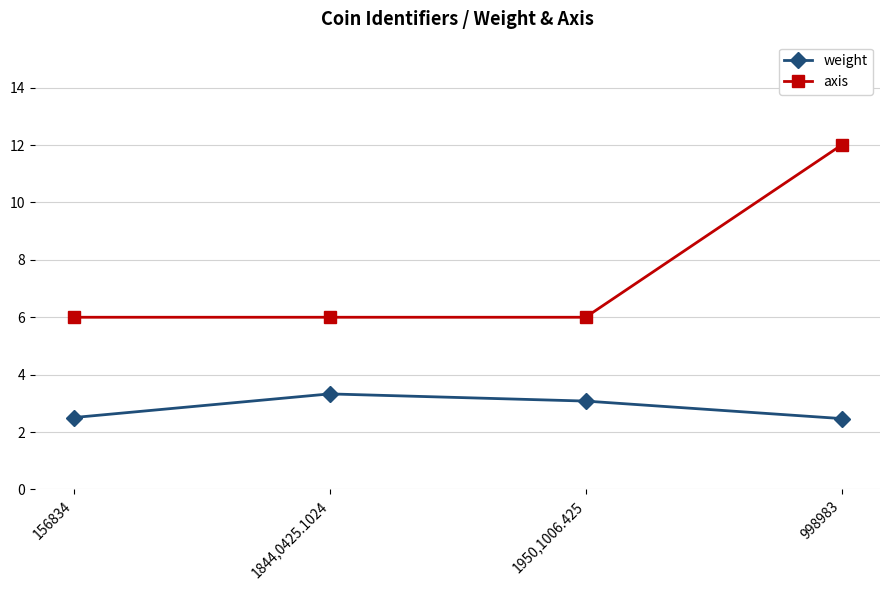

What position from the right is 998983?

1